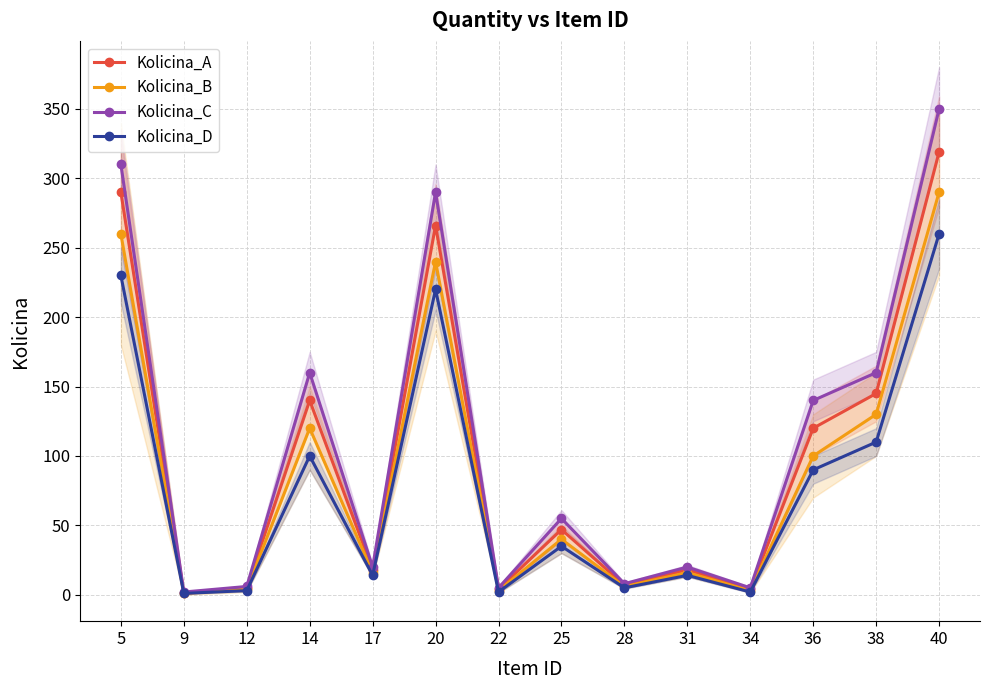

True or false: Kolicina_B and Kolicina_C cross at least once.

False